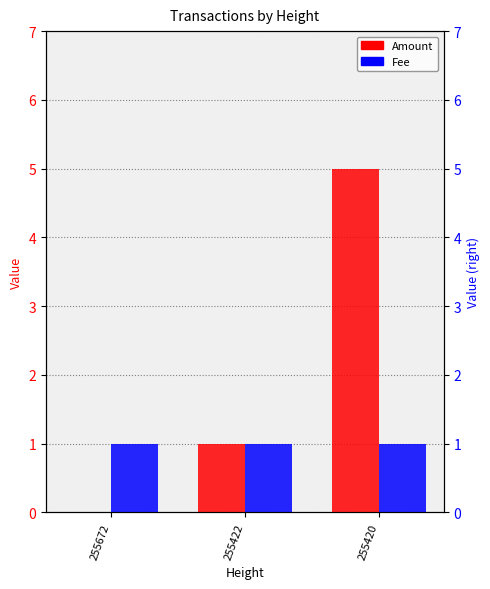

Reading left to right, extract all data points from this chart.

Amount: 0	1	5
Fee: 1	1	1